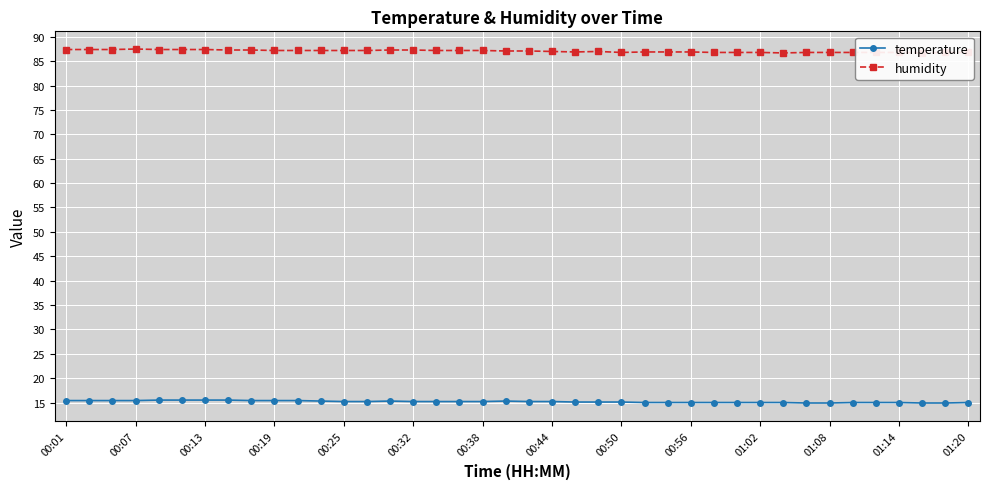

Where is the first local minimum for humidity?

22